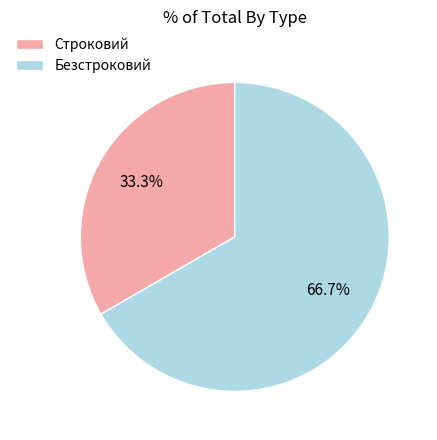

Is it true that Безстроковий is 67% of the pie?

True